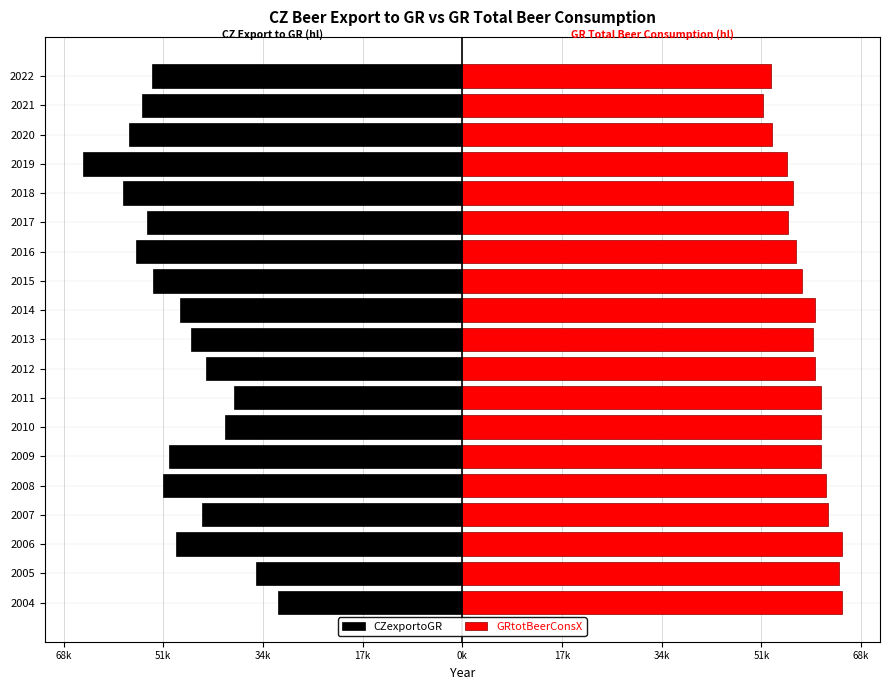

What are all the series names shown in the legend?

CZexportoGR, GRtotBeerConsX